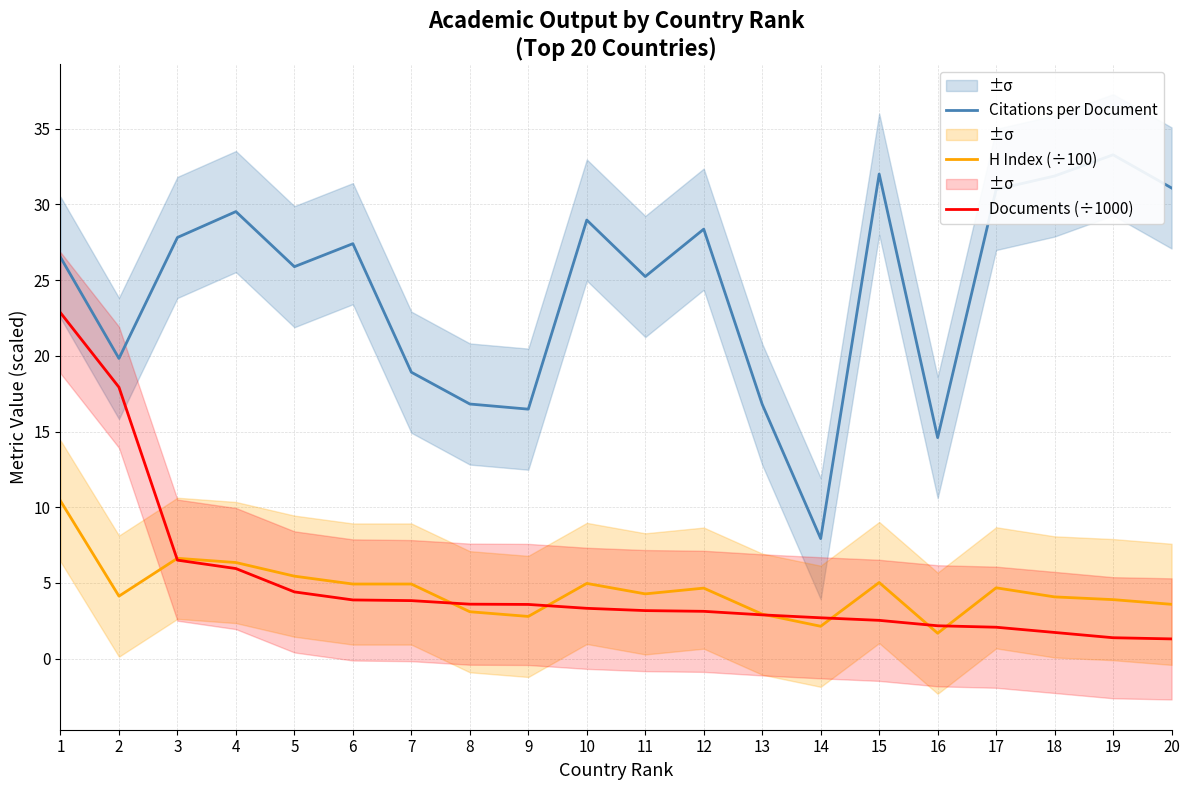

Which has a higher value, 9 or 16?

9